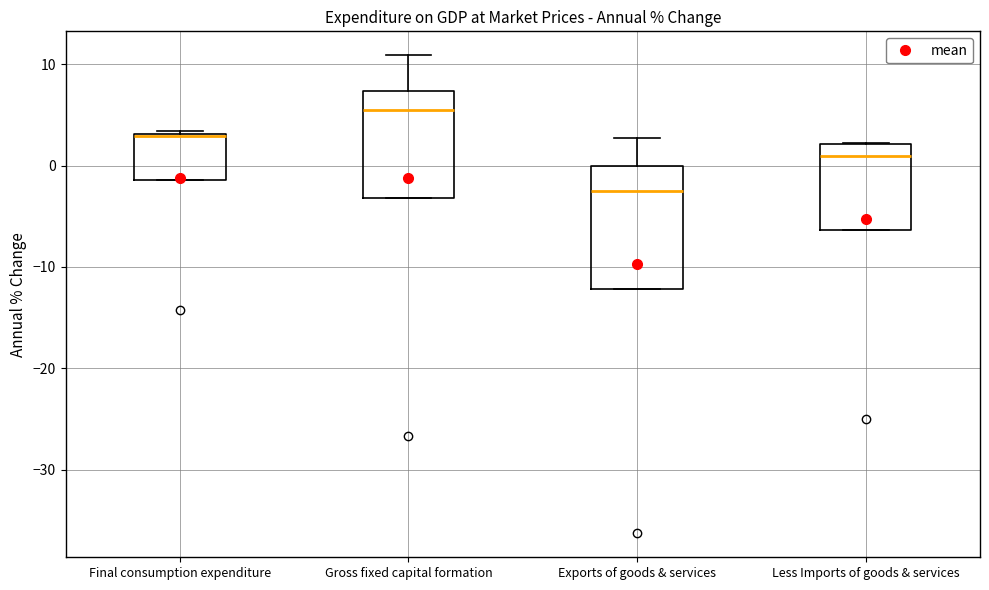

Comparing the boxes themselves (not the whiskers), which one is the tallest?

Exports of goods & services